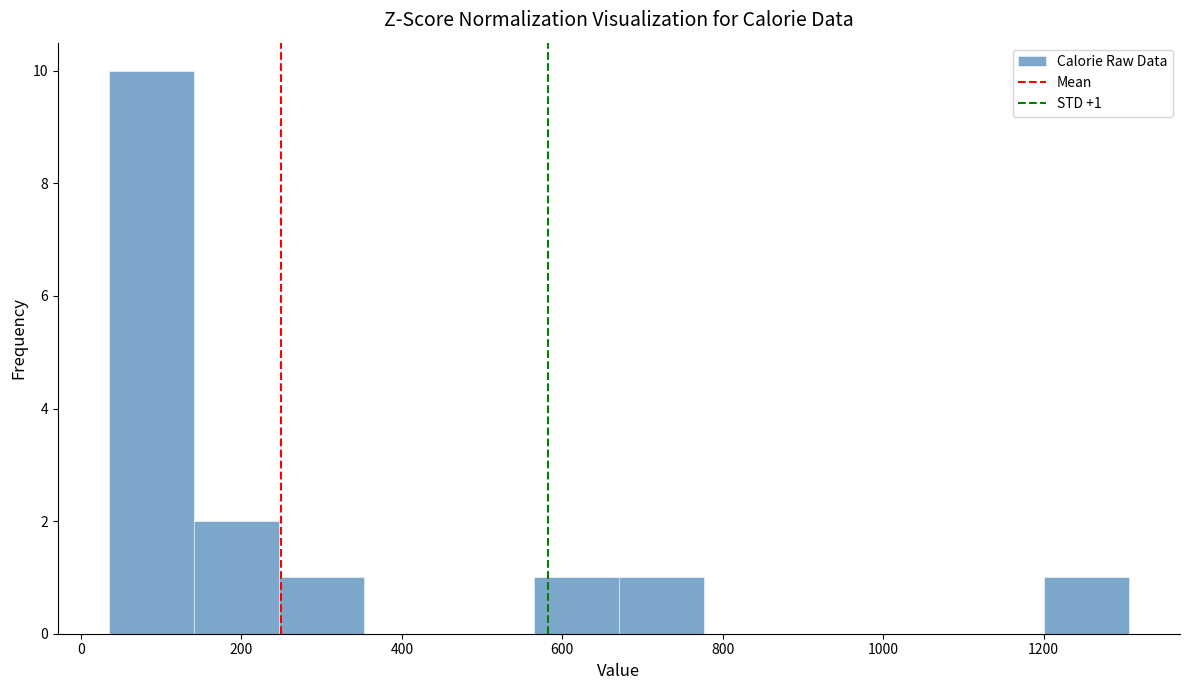

Over which range of the x-axis is the bar tallest?

40 to 140